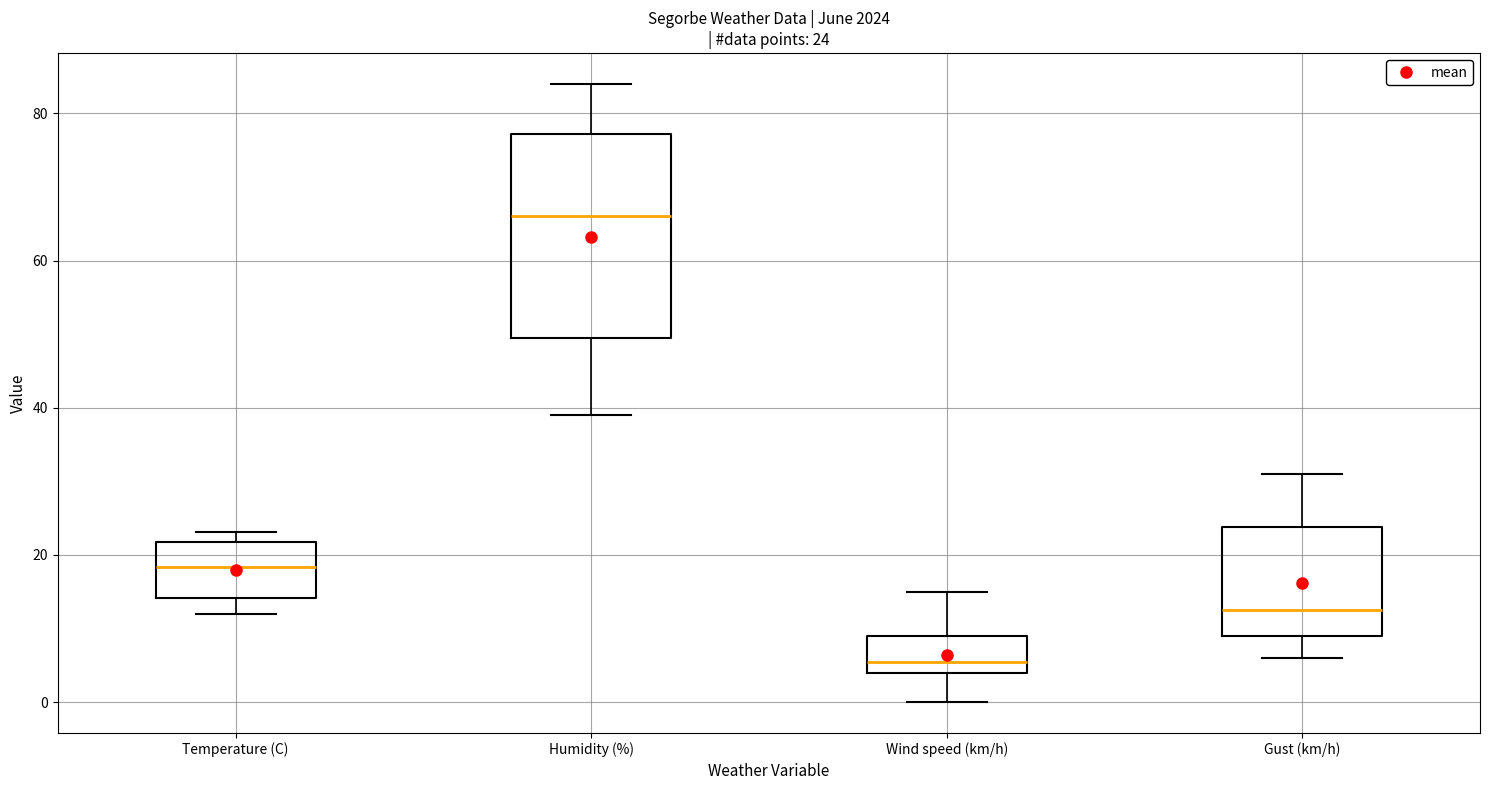

Which box's median line is the lowest?

Wind speed (km/h)